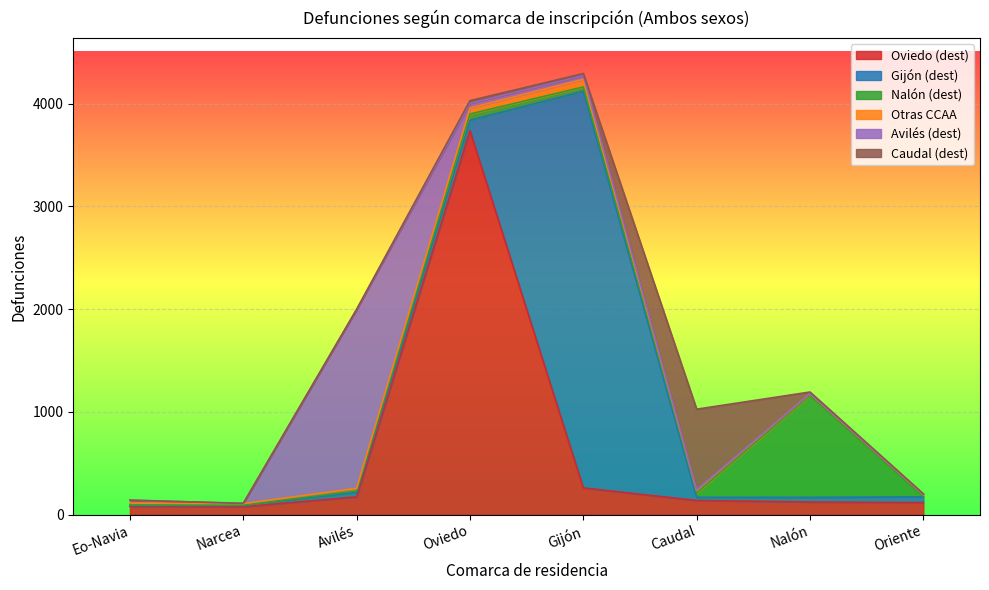

Is it true that Otras CCAA equals 23 at Oviedo?

False